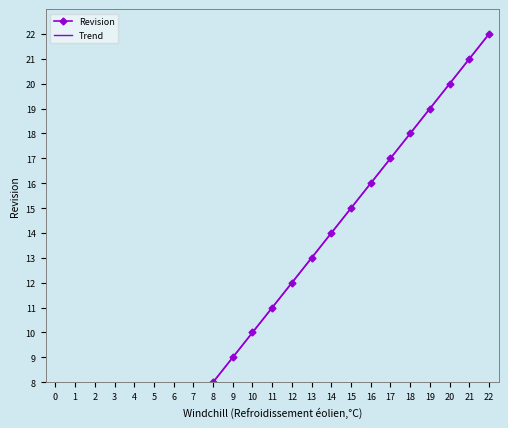

True or false: Revision and Trend cross at least once.

False